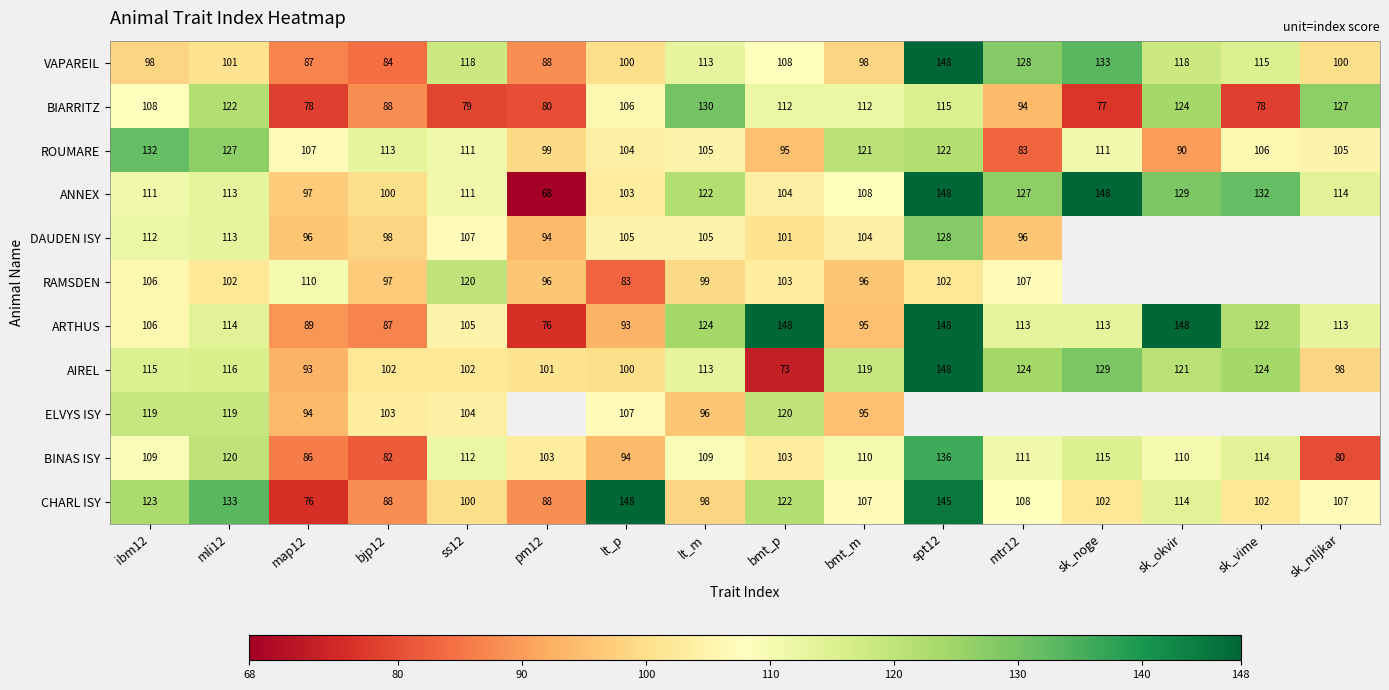

What is the spread (max minus min) of values at bmt_m?

26